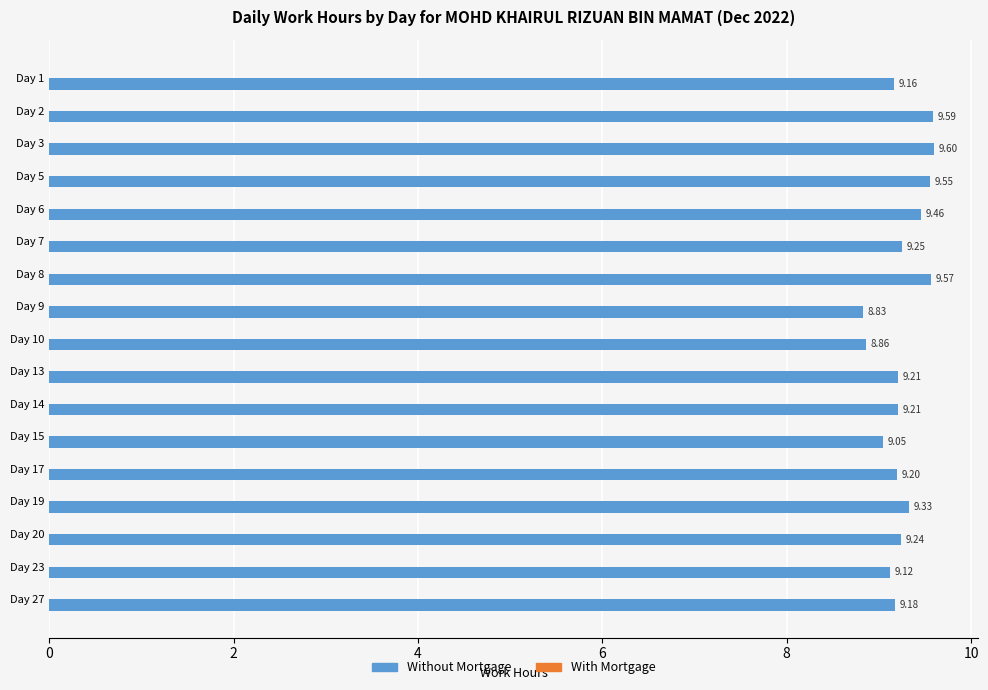

Are the bars horizontal?

Yes